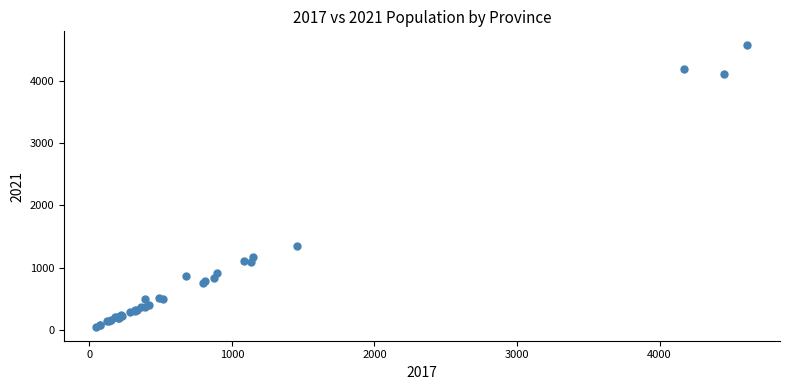

What Y value in the scatter plot is closest to 2312?

1343.9